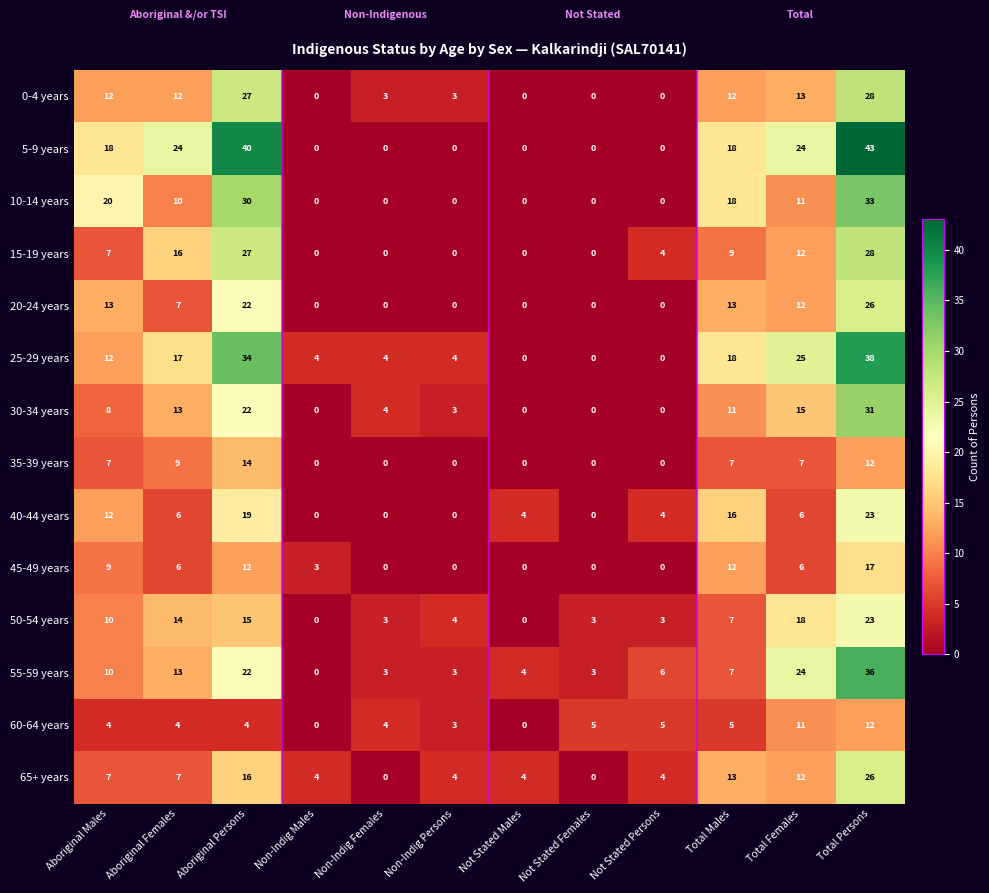

Which series has the largest total across all categories?

5-9 years